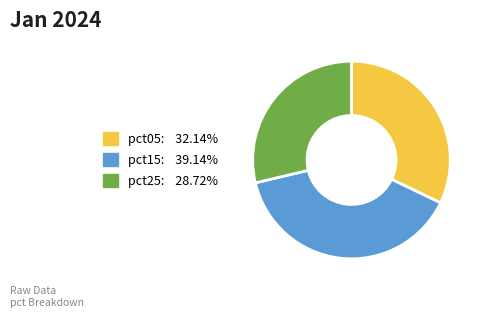

Does any single category account for the majority?

No